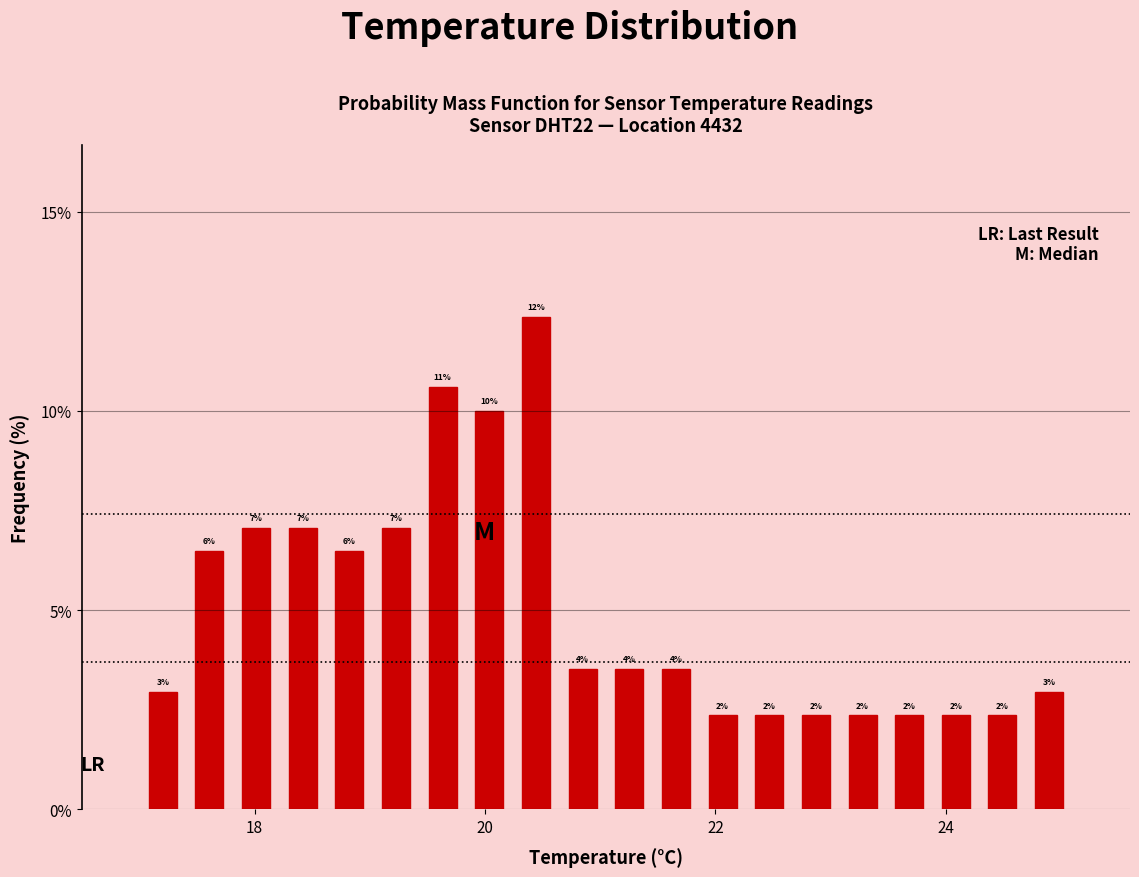

Around what value on the x-axis is the tallest bar? Give the approximate position of its centre, as read against the axis.

20.4